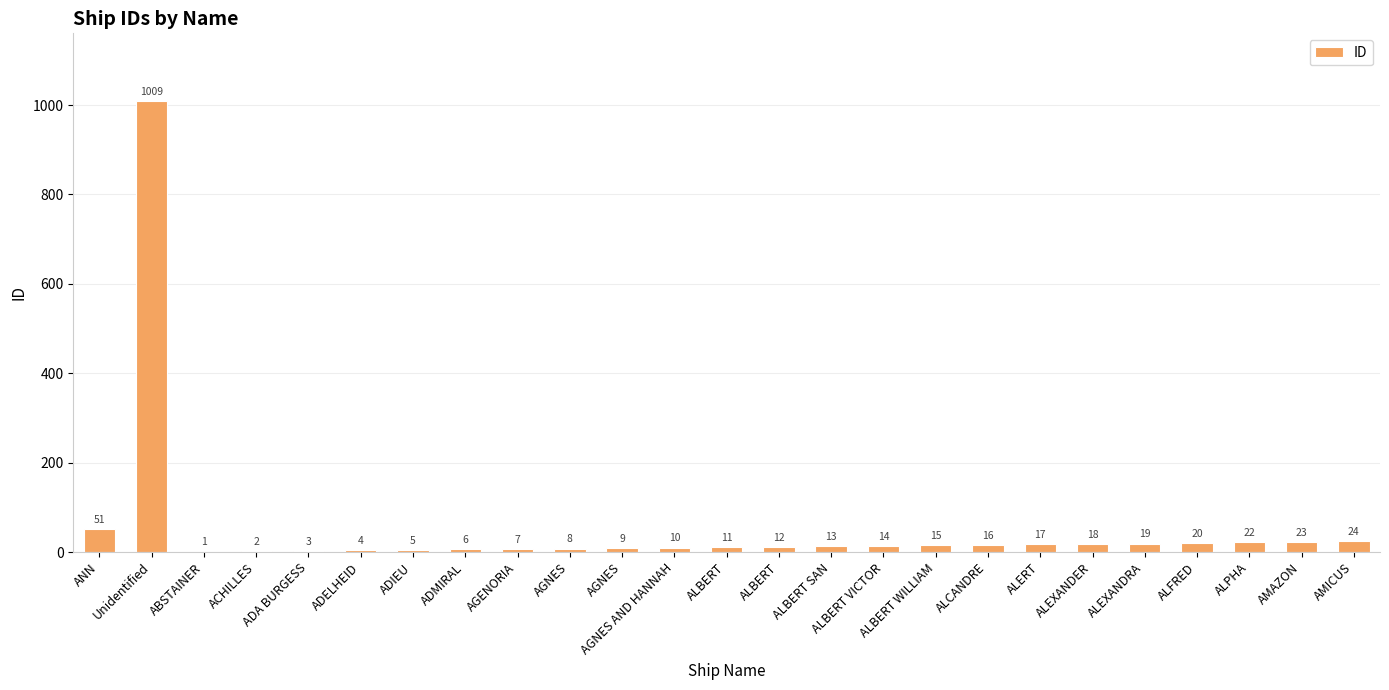

What is the sum of all values?

1339